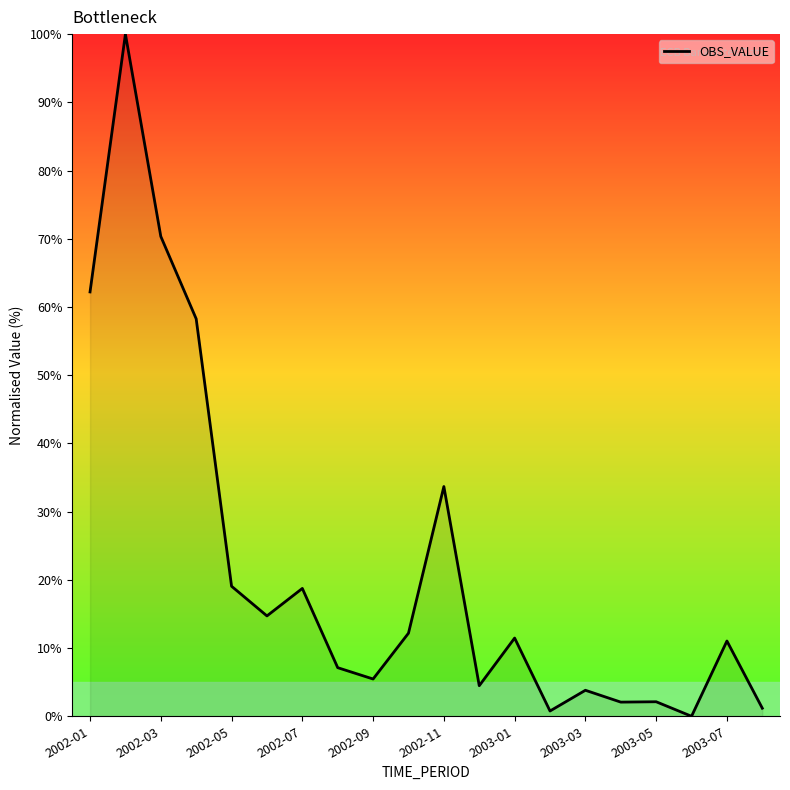

What is the greatest value displayed?

100.0